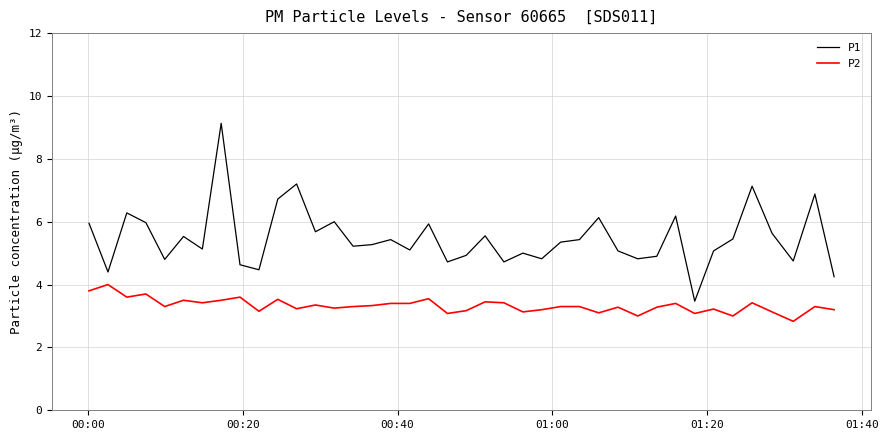

Which series has the largest range (max minus min)?

P1